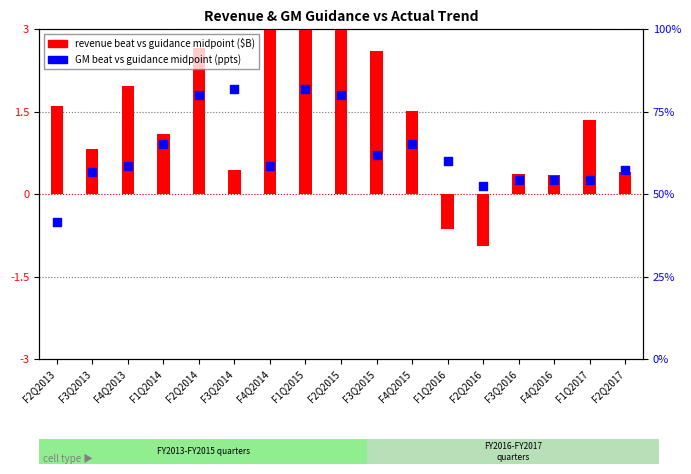

What is the total value across all series at F2Q2013?

1.1